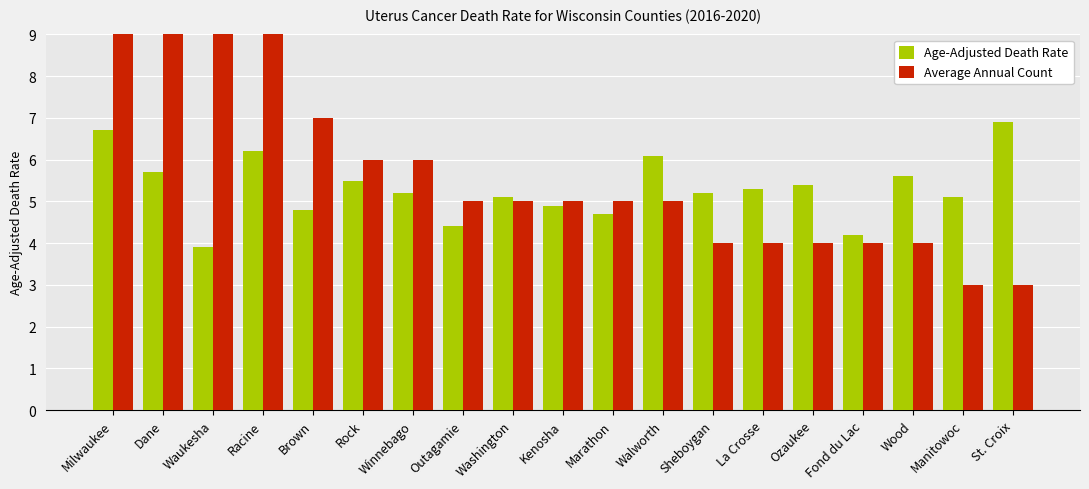

Reading right to left, list all the values displayed in this chart.

Age-Adjusted Death Rate: 6.9	5.1	5.6	4.2	5.4	5.3	5.2	6.1	4.7	4.9	5.1	4.4	5.2	5.5	4.8	6.2	3.9	5.7	6.7
Average Annual Count: 3.0	3.0	4.0	4.0	4.0	4.0	4.0	5.0	5.0	5.0	5.0	5.0	6.0	6.0	7.0	9.0	12.0	19.0	40.0